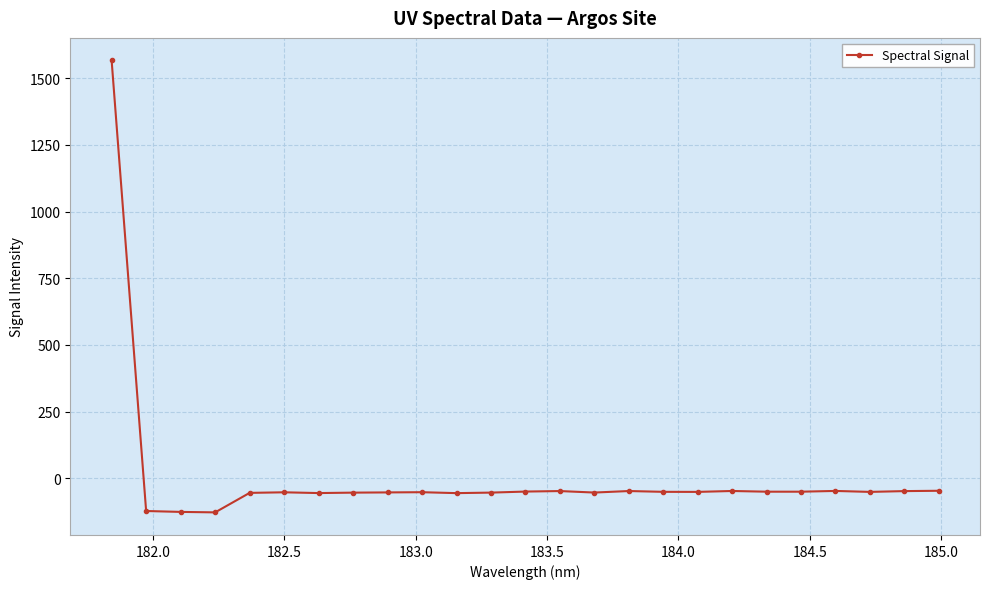

What is the difference between the second highest and second lowest values?

79.2